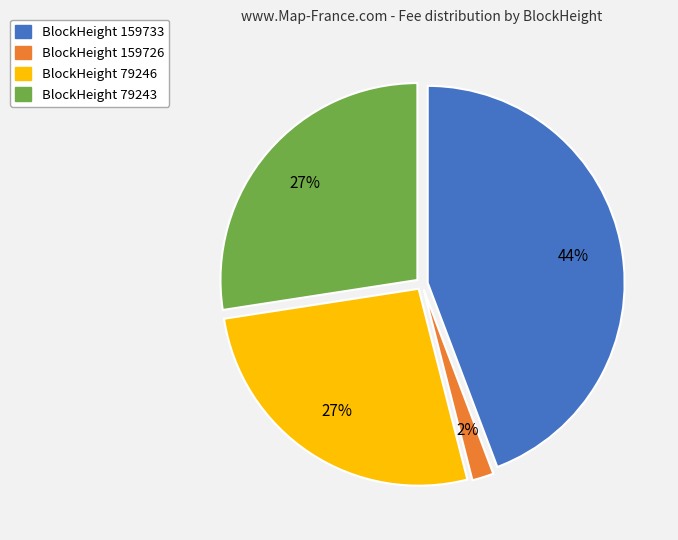

Is there any slice that represents more than half of the pie?

No